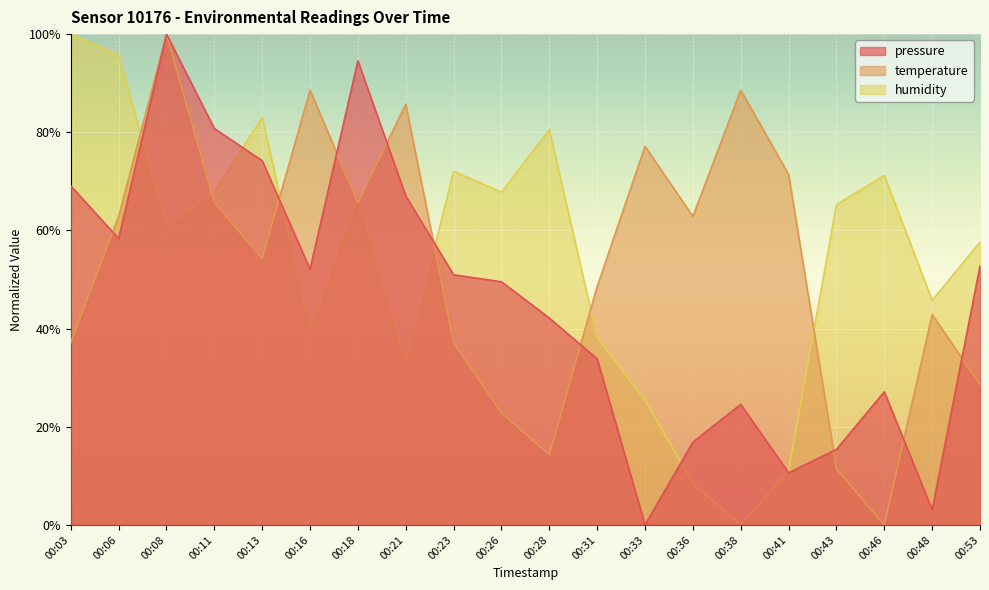

What is the average value of the humidity series?

54.5